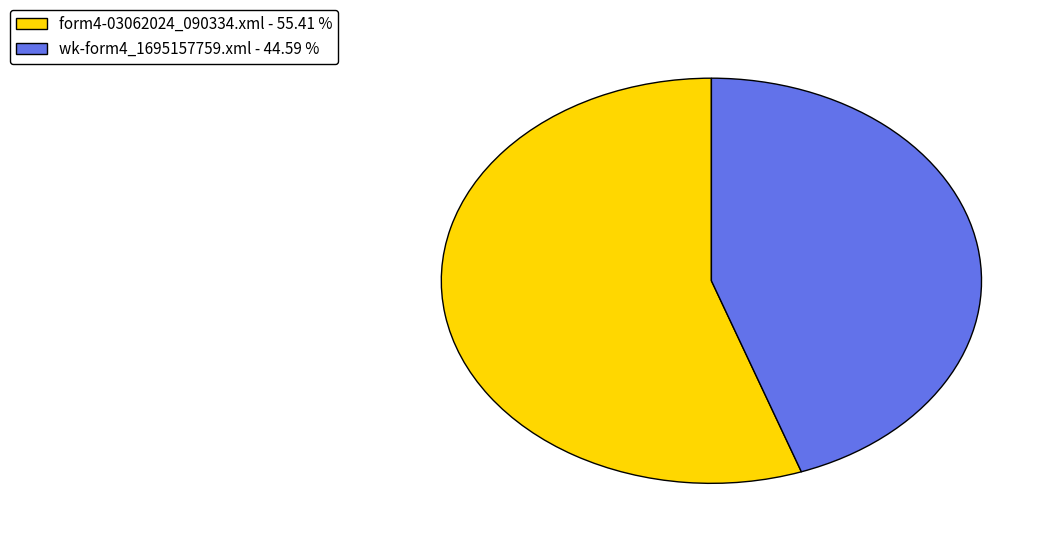

Which category has the biggest portion of the pie?

form4-03062024_090334.xml